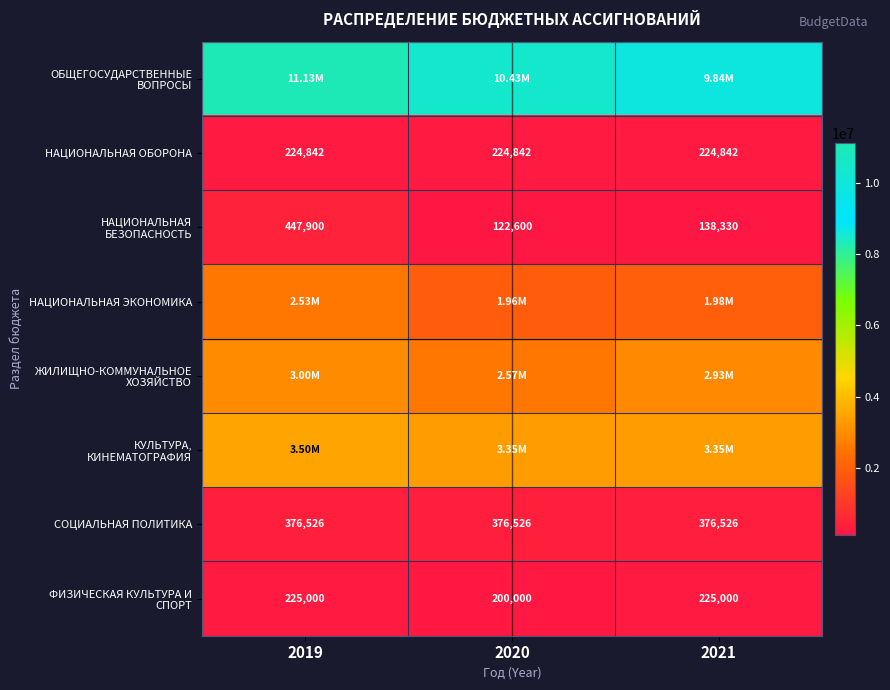

Which has a higher value, 2021 or 2020?

2020